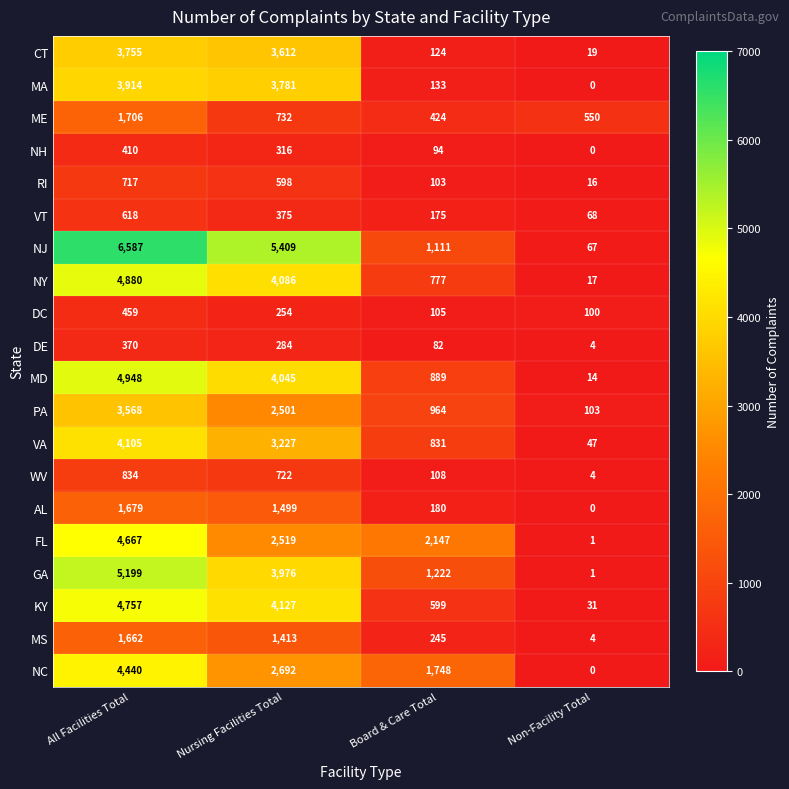

What value does the FL series have at Nursing Facilities Total?

2519